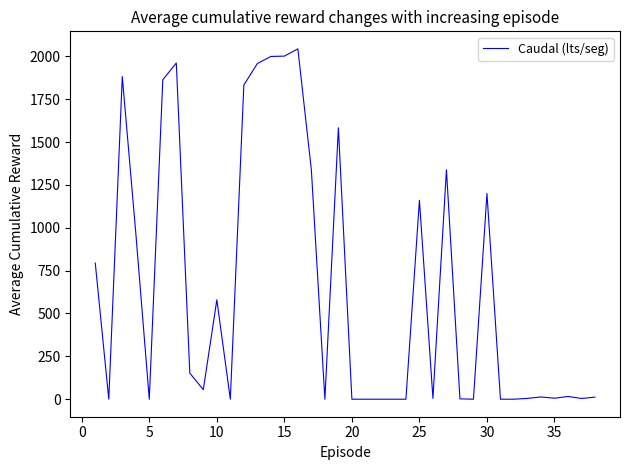

What is the maximum value shown in the chart?

2043.6